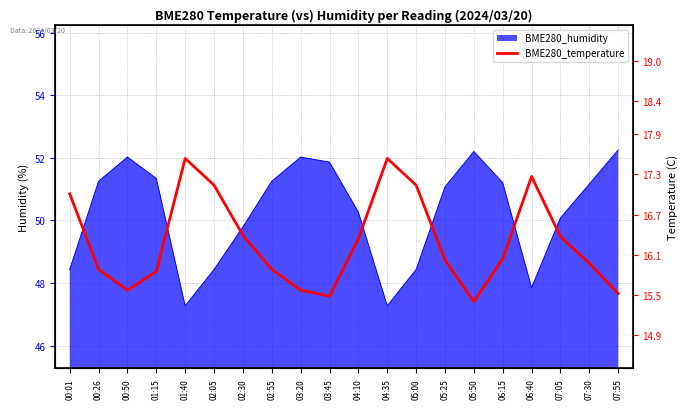

What position from the left is 06:15?

16